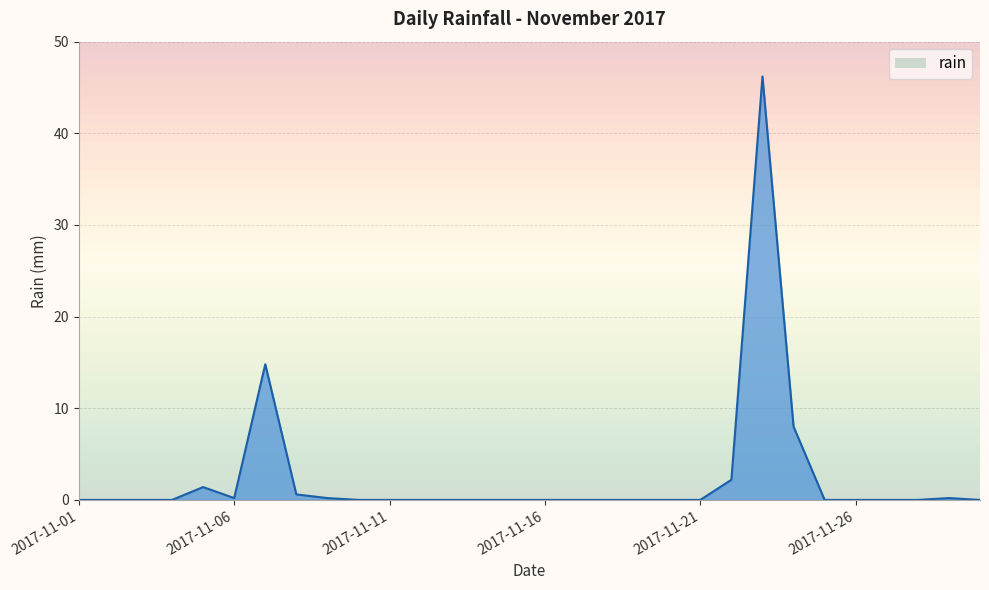

Does the chart have visible grid lines?

Yes